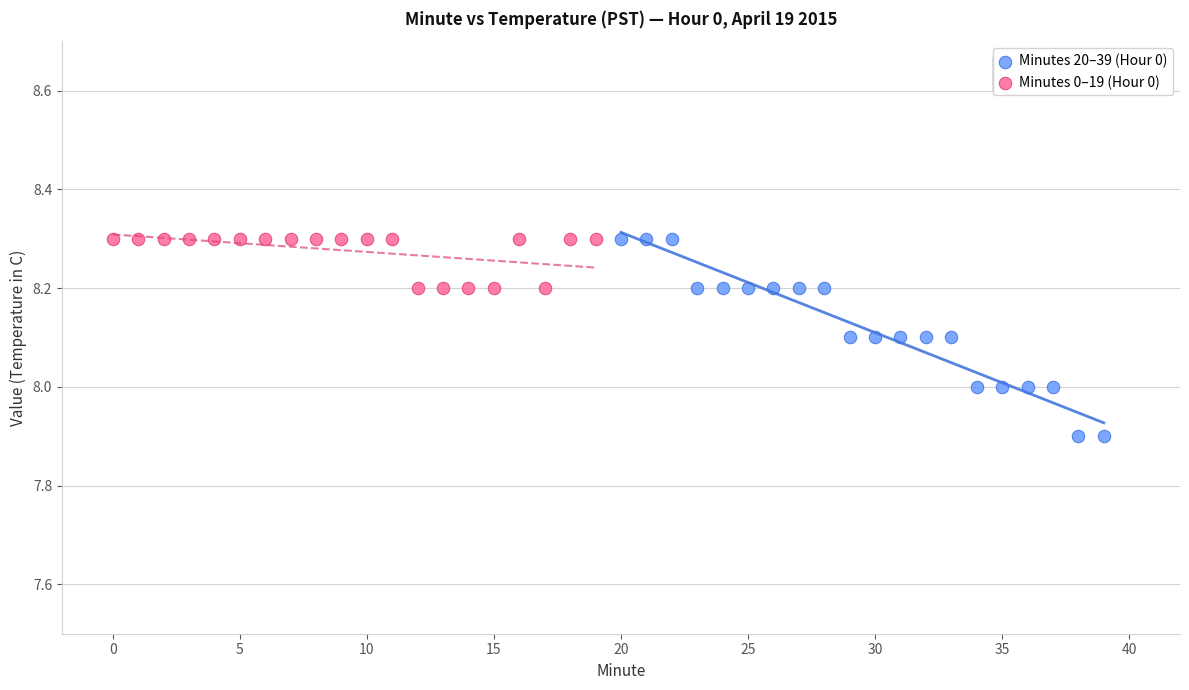

Which series contains the lowest Y value?

Minutes 20–39 (Hour 0)